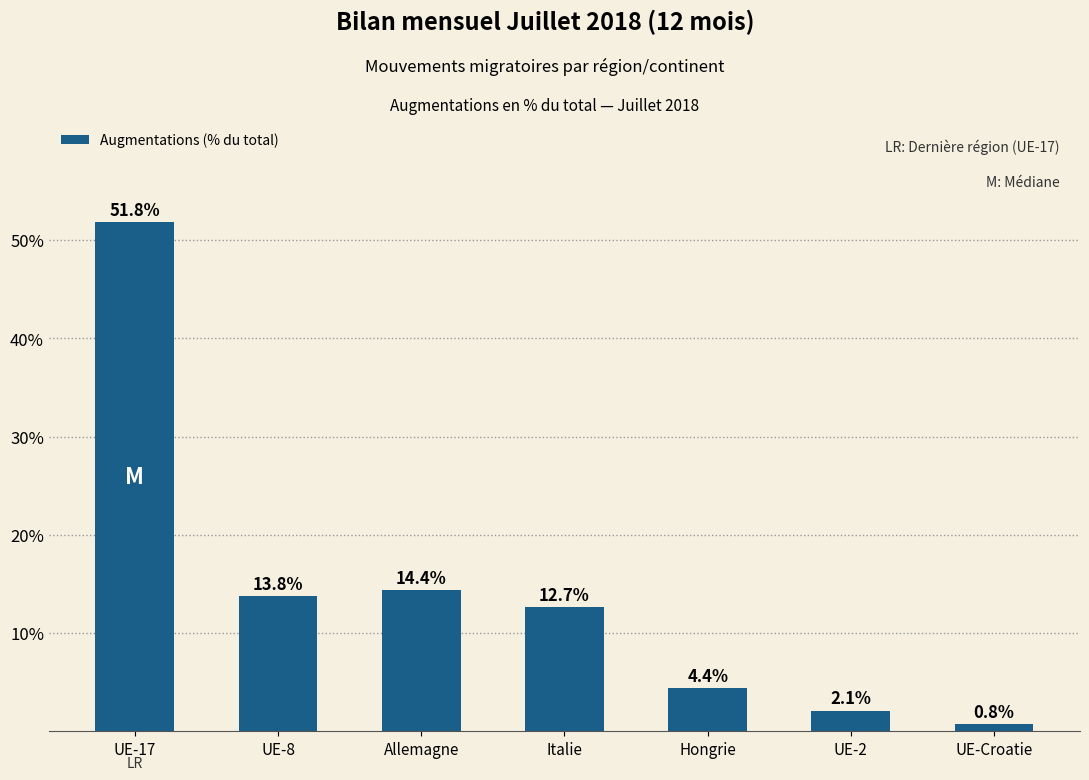

How many distinct data groups are displayed?

1